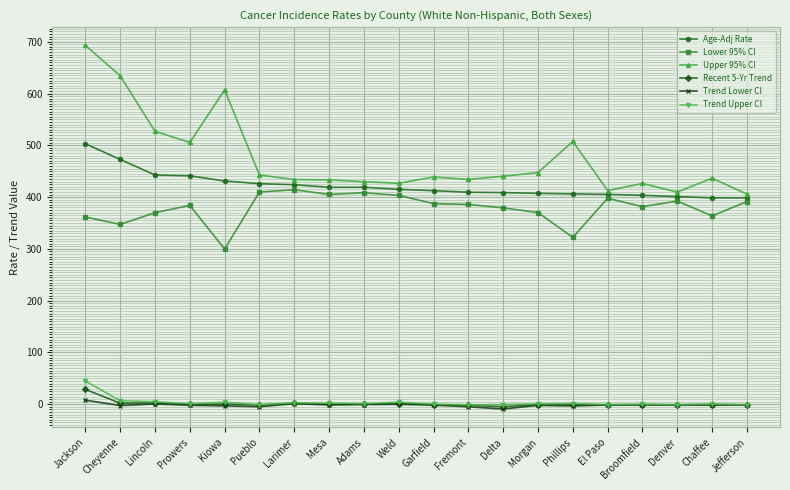

What is the lowest value of the Lower 95% CI series?

299.8